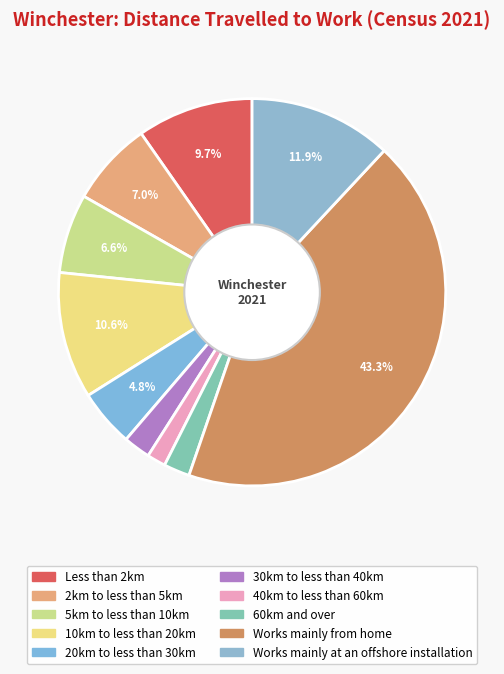

Is the sum of 10km to less than 20km and 20km to less than 30km greater than half?

No